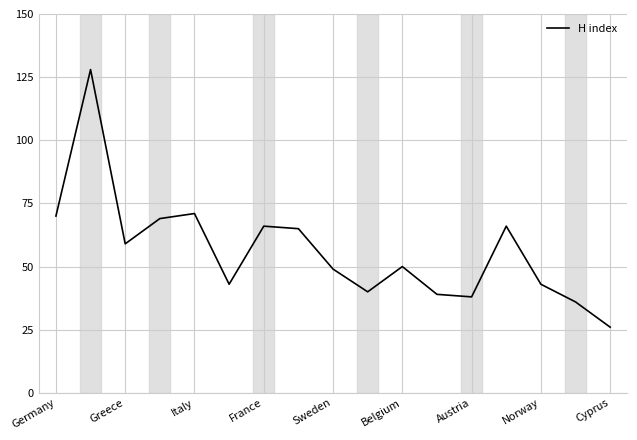

What is the difference between the maximum and minimum values?

102